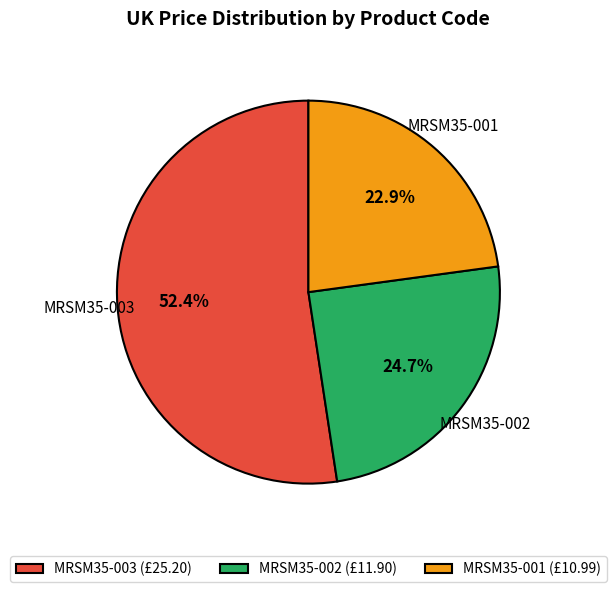

How many slices are in this pie chart?

3